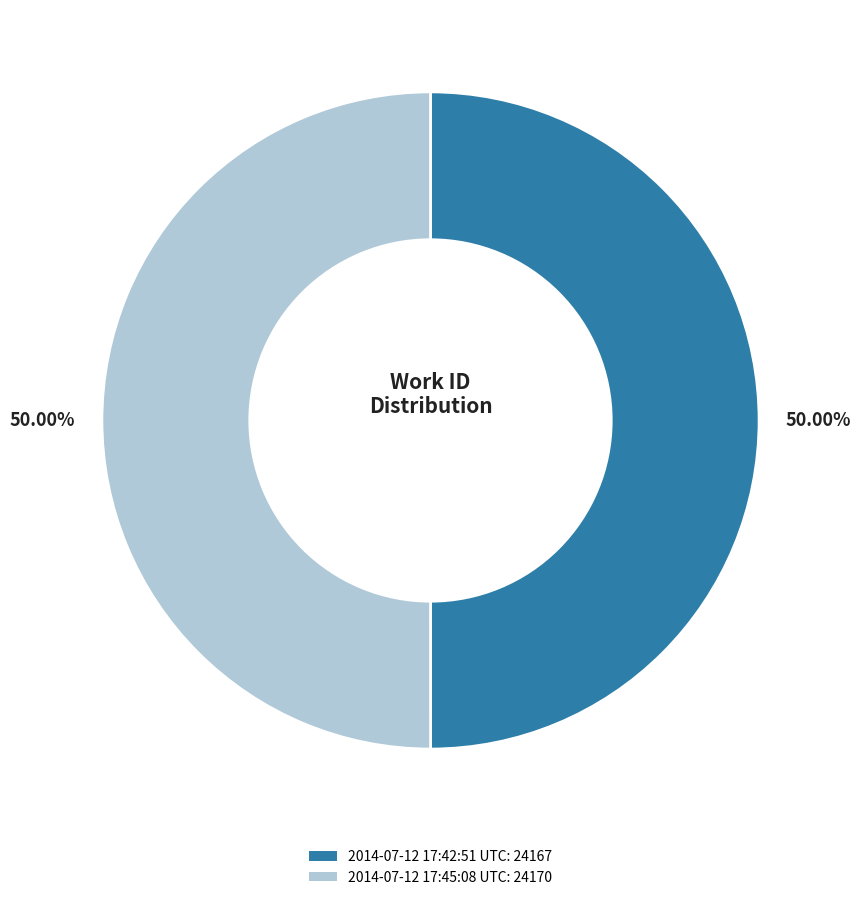

To the nearest percent, what portion does 2014-07-12 17:45:08 UTC represent?

50%